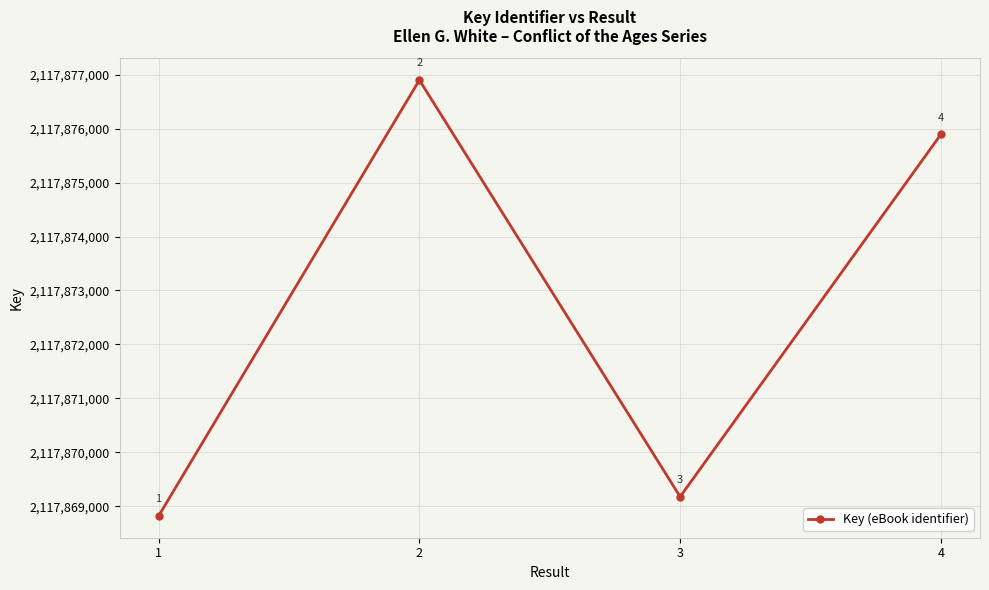

Between 1 and 2, which is larger?

2